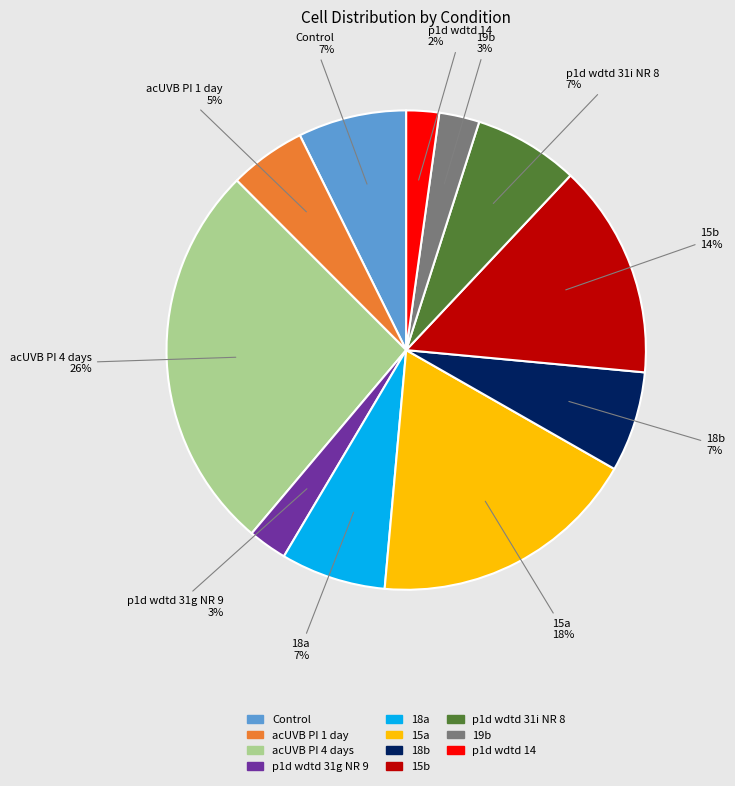

To the nearest percent, what percentage of the pie is 18a?

7%